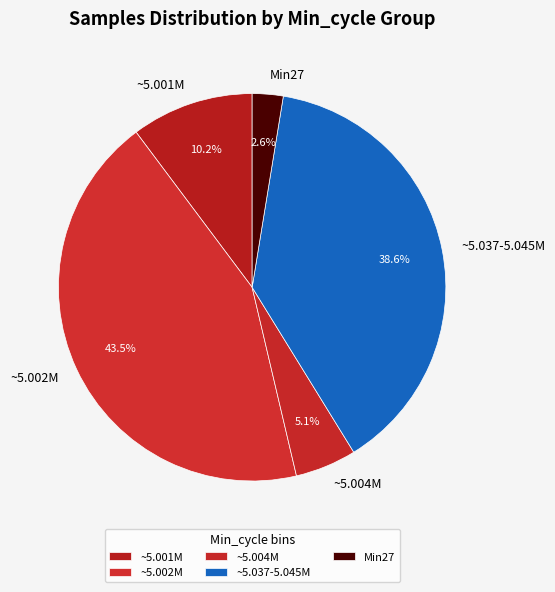

Count the number of slices in the pie.

5